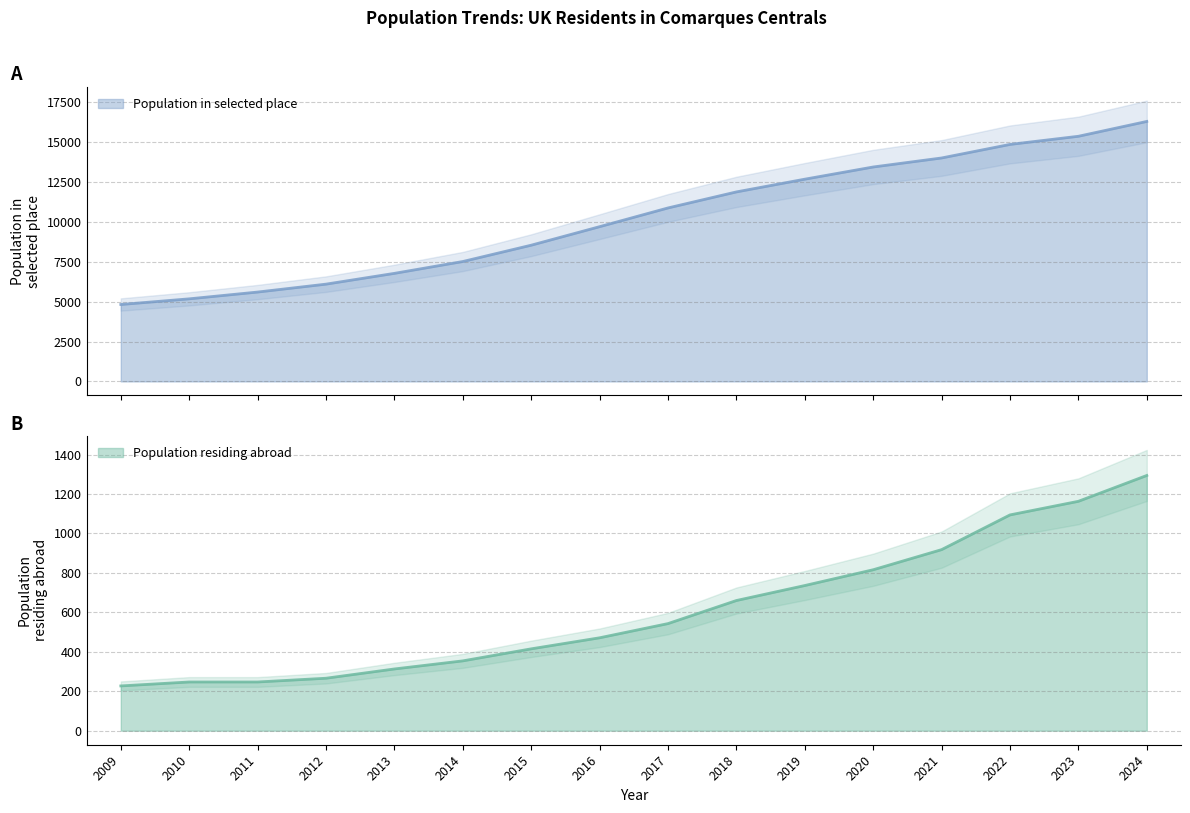

What is the difference between the maximum and minimum values in the Population in selected place series?

11474